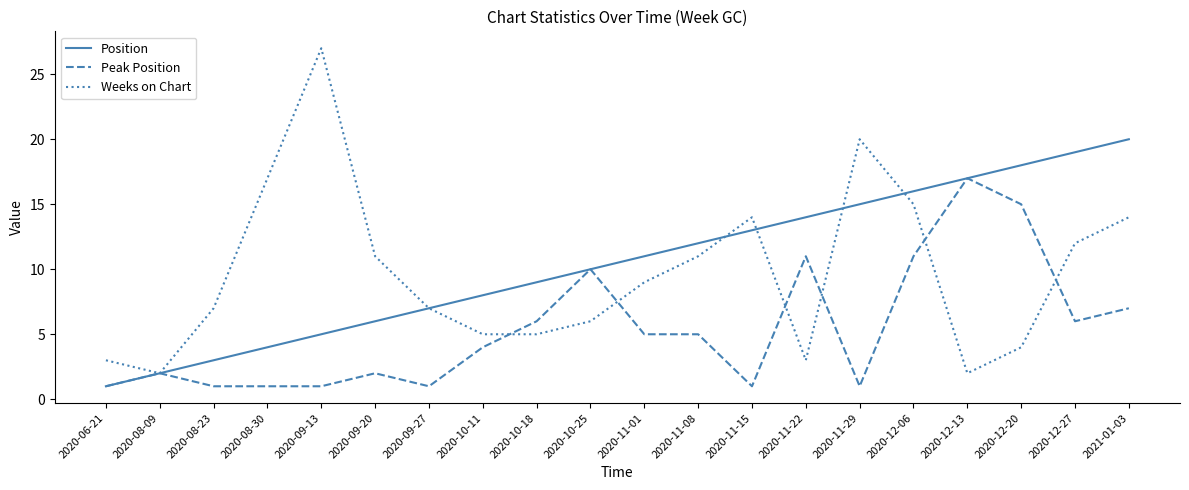

Rank the series by their maximum value, from lowest to highest.

Peak Position, Position, Weeks on Chart